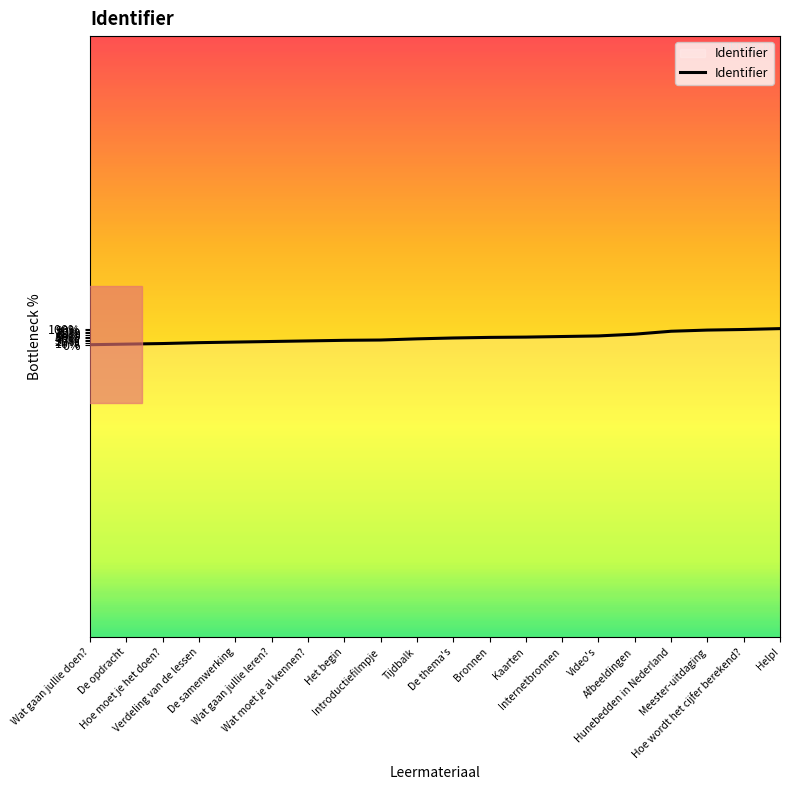

How many values are below 3535159?

10